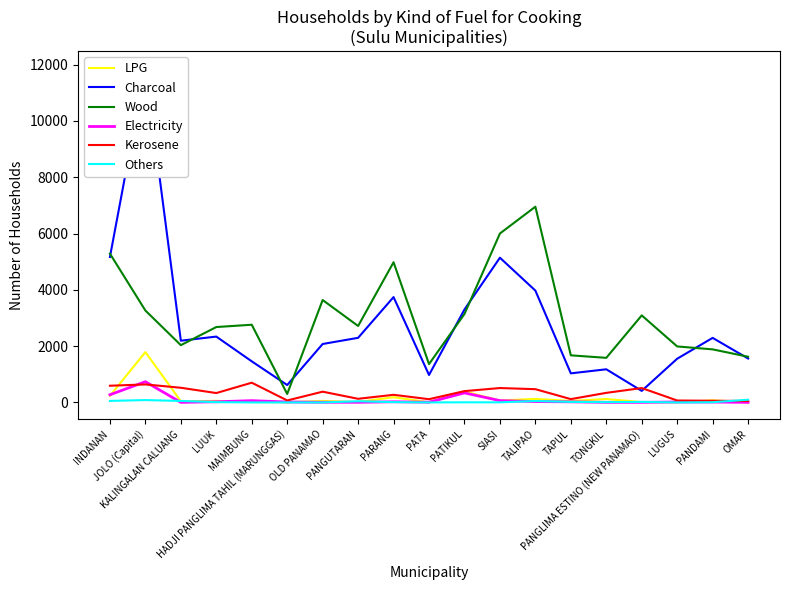

At which category is the sum across all series the highest?

JOLO (Capital)